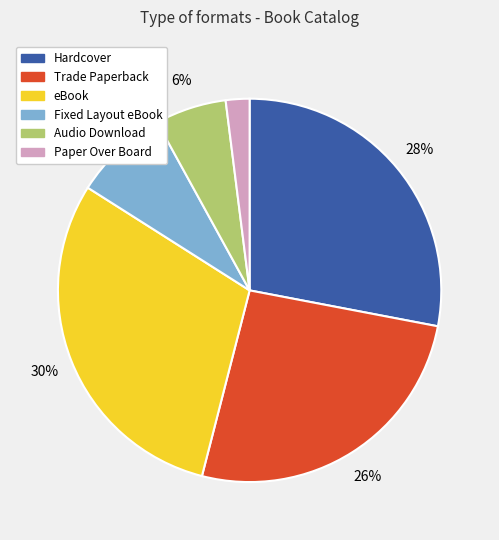

To the nearest percent, what is the combined percentage of Hardcover and Paper Over Board?

30%